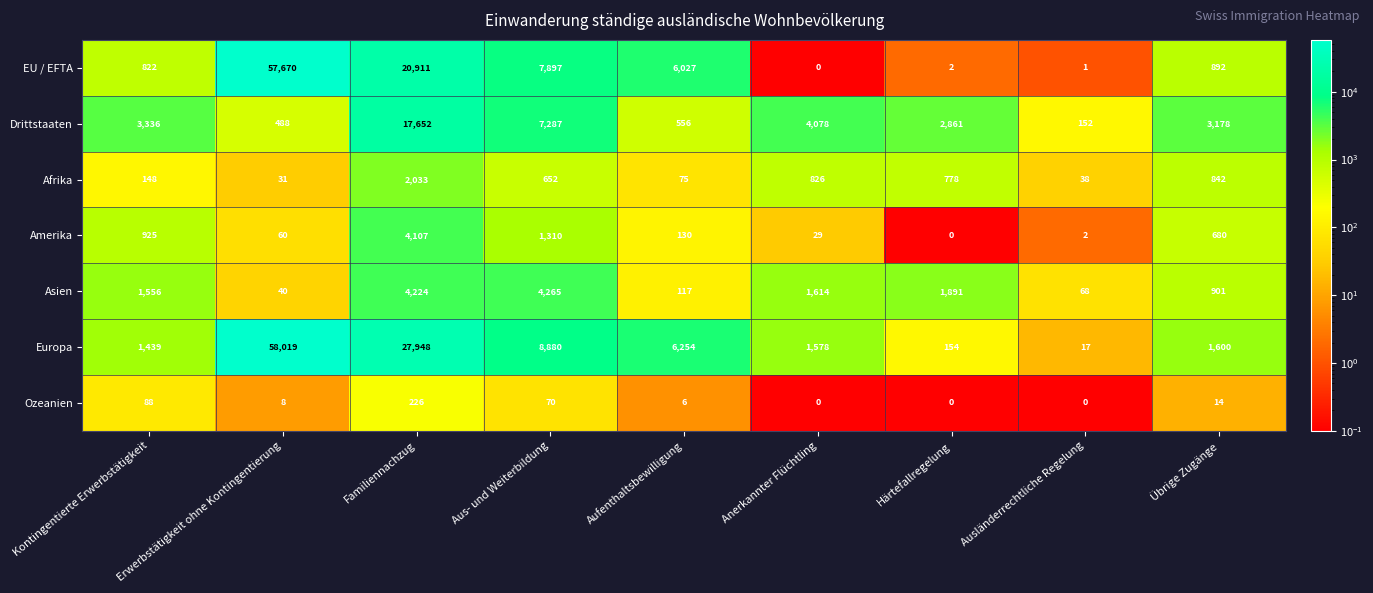

At which category does the chart reach its peak across all series?

Erwerbstätigkeit ohne Kontingentierung